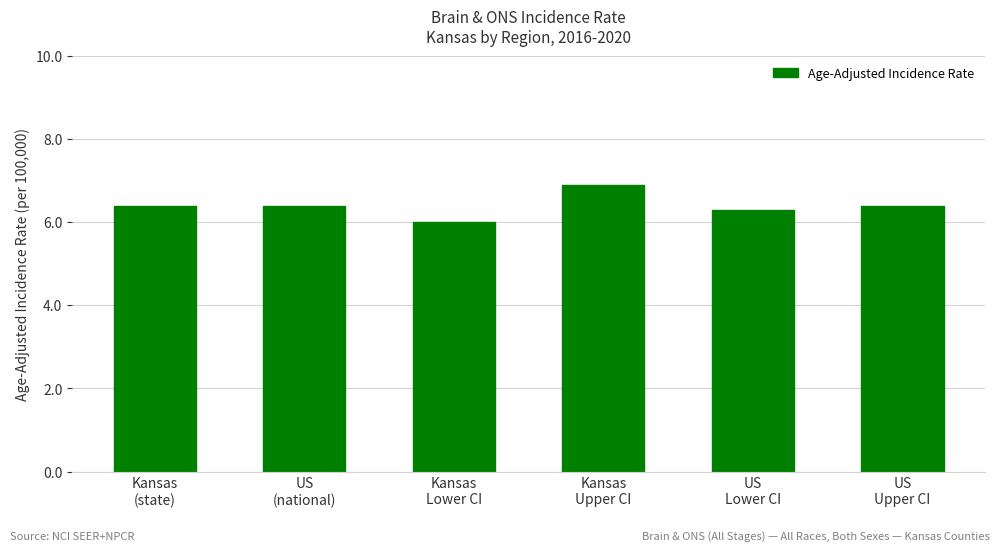

What is the sum of all values?

38.4